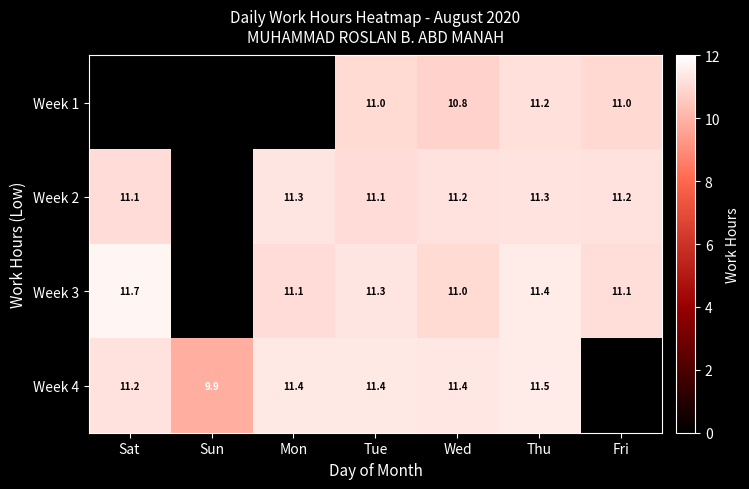

True or false: Week 2 has a value of 11.3 at Mon.

True